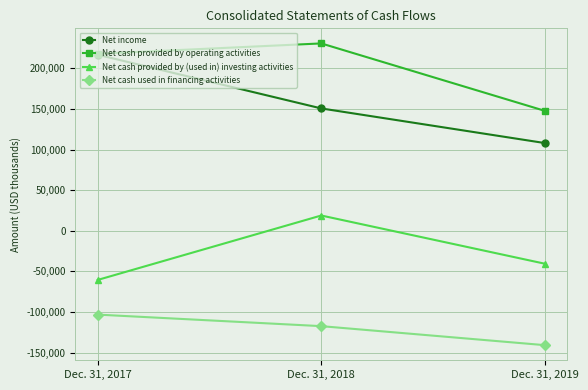

The Net cash provided by operating activities series shows 192219 at Dec. 31, 2019. True or false?

False